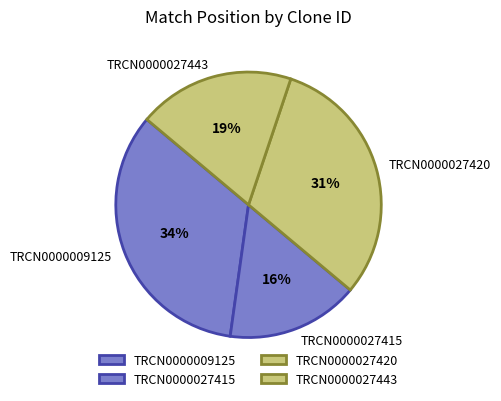

The TRCN0000027443 slice represents 13% of the pie. True or false?

False